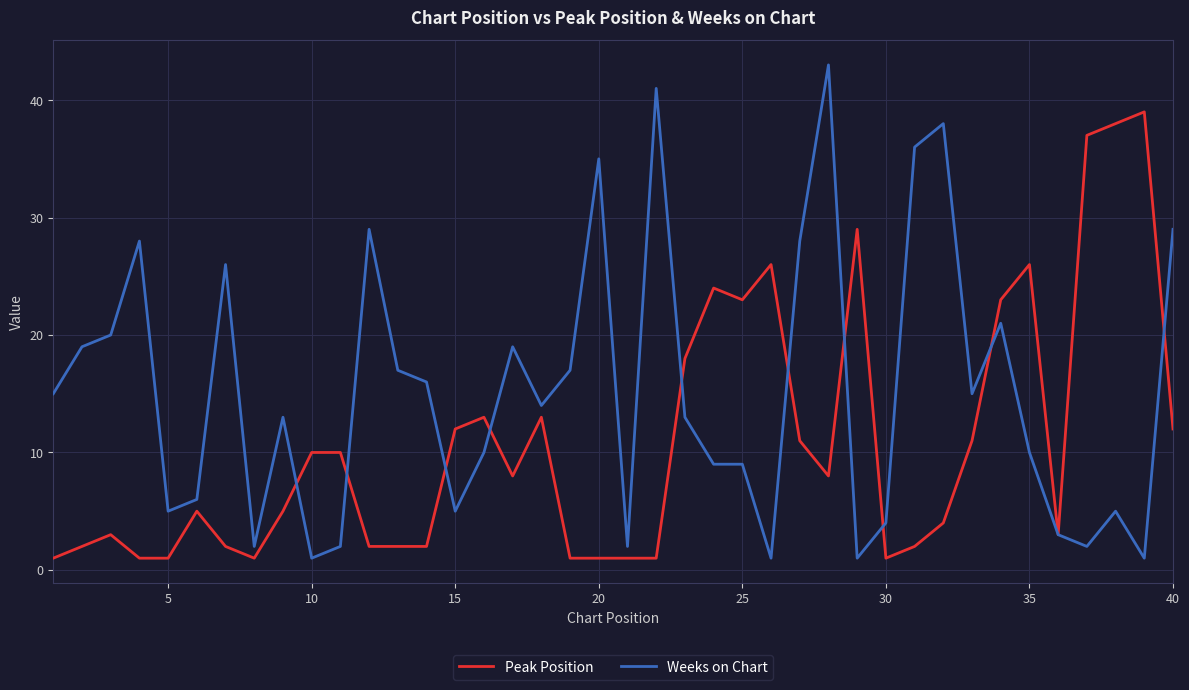

What is the highest value of the Peak Position series?

39